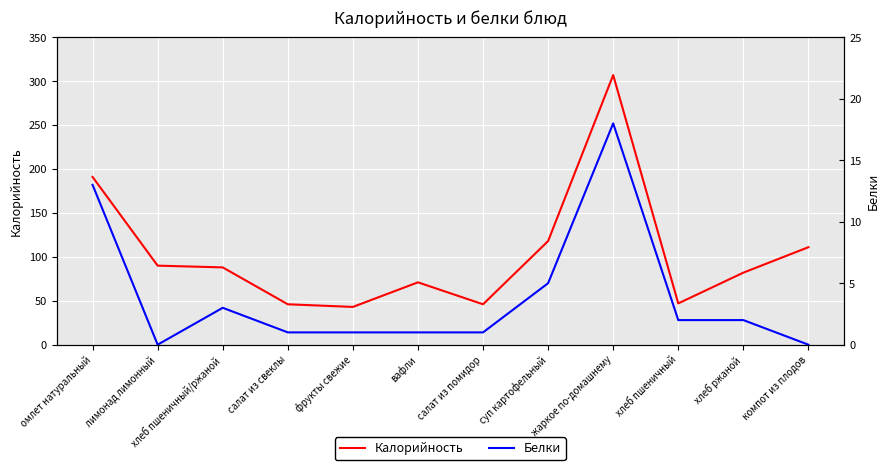

How many data points does each series have?

12